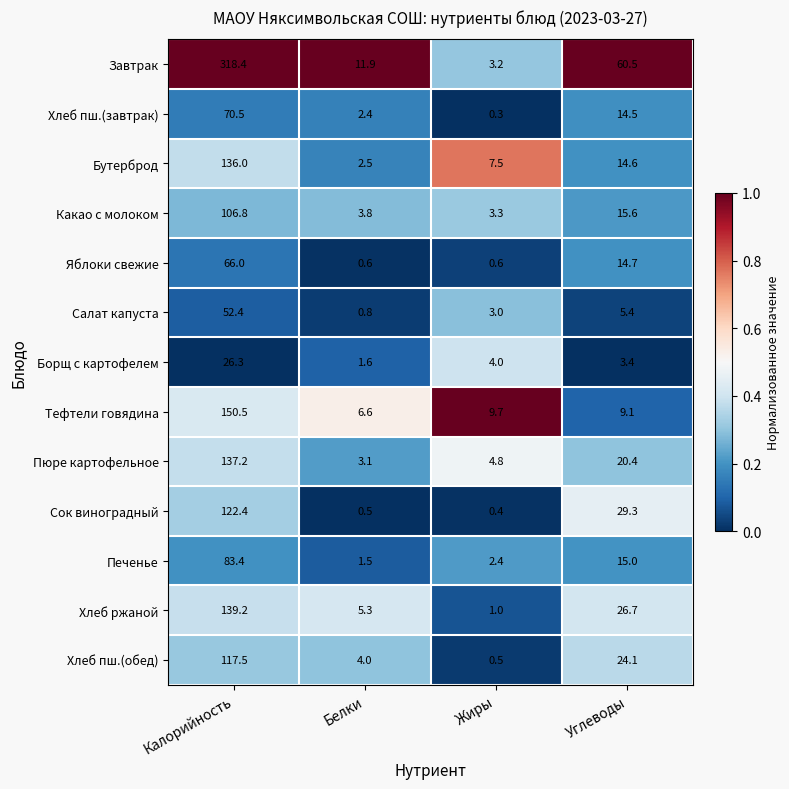

At which label does Бутерброд first exceed 14?

Калорийность